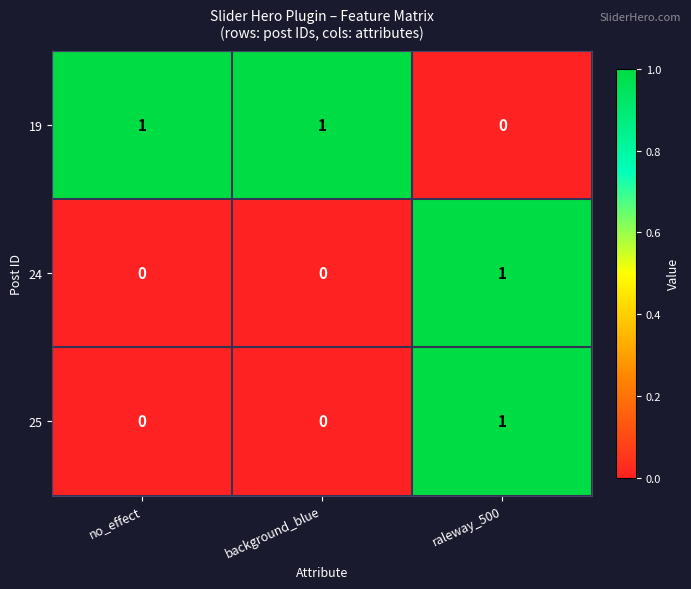

The 24 series shows -1 at background_blue. True or false?

False